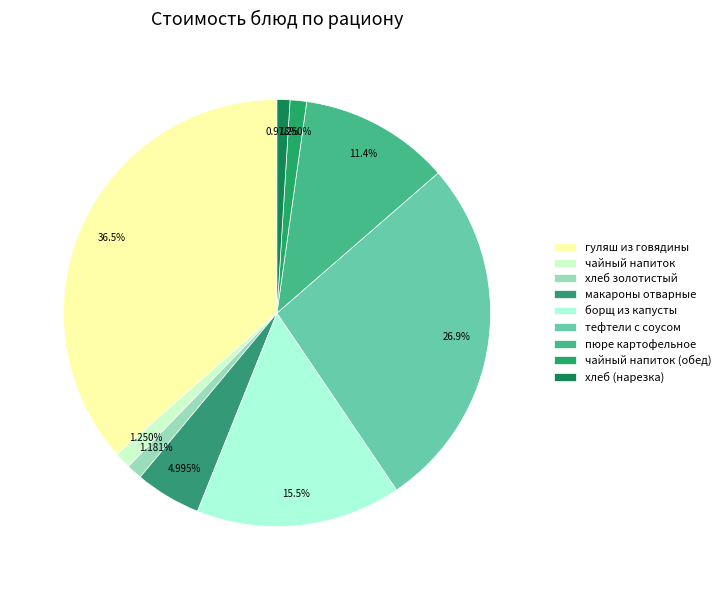

To the nearest percent, what percentage of the pie is тефтели с соусом?

27%